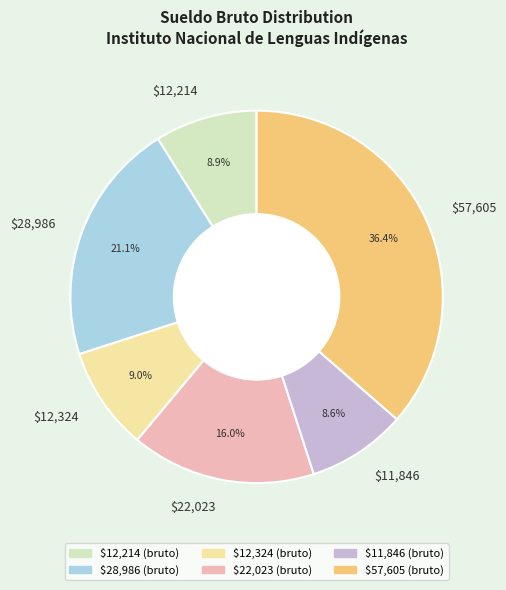

What percentage is NOT represented by $28,986?

78.9%